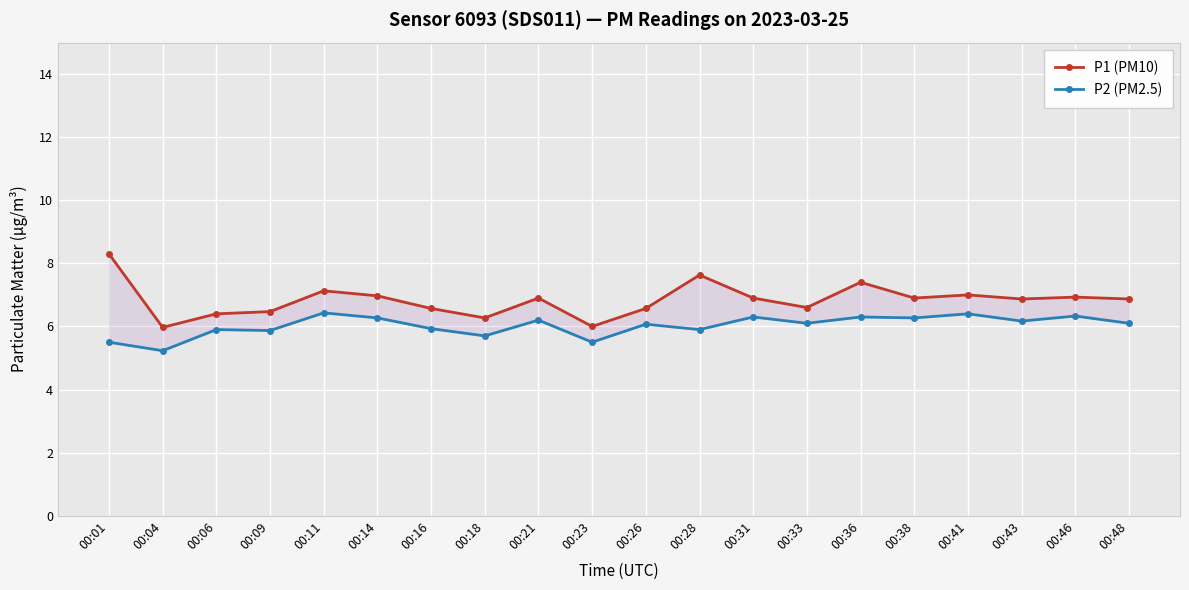

Reading left to right, transcribe all the data shown in this chart.

P1 (PM10): 8.3	6.0	6.4	6.5	7.1	7.0	6.6	6.3	6.9	6.0	6.6	7.6	6.9	6.6	7.4	6.9	7.0	6.9	6.9	6.9
P2 (PM2.5): 5.5	5.2	5.9	5.9	6.4	6.3	5.9	5.7	6.2	5.5	6.1	5.9	6.3	6.1	6.3	6.3	6.4	6.2	6.3	6.1